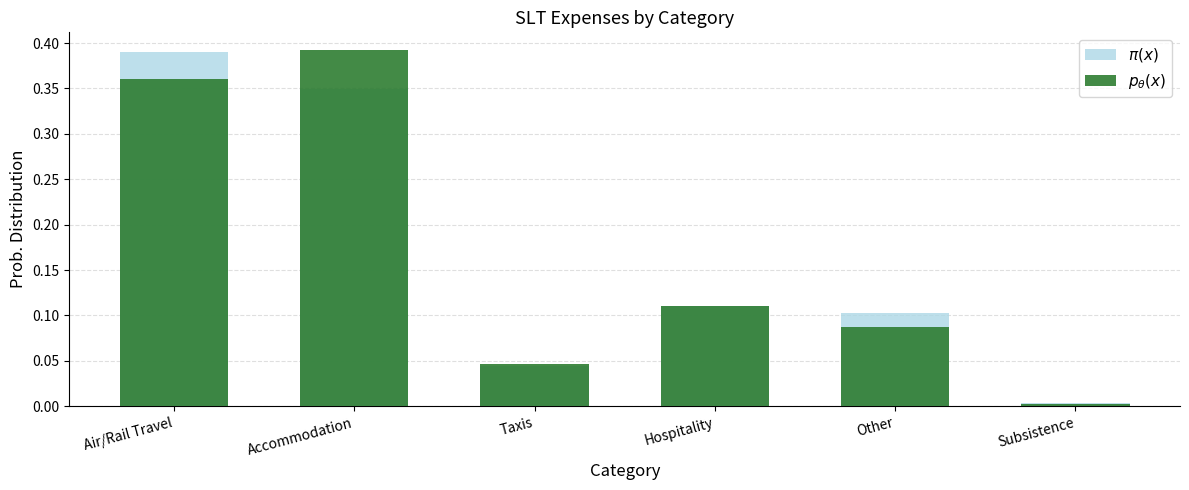

What is the label of the 1st bar from the left?

Air/Rail Travel